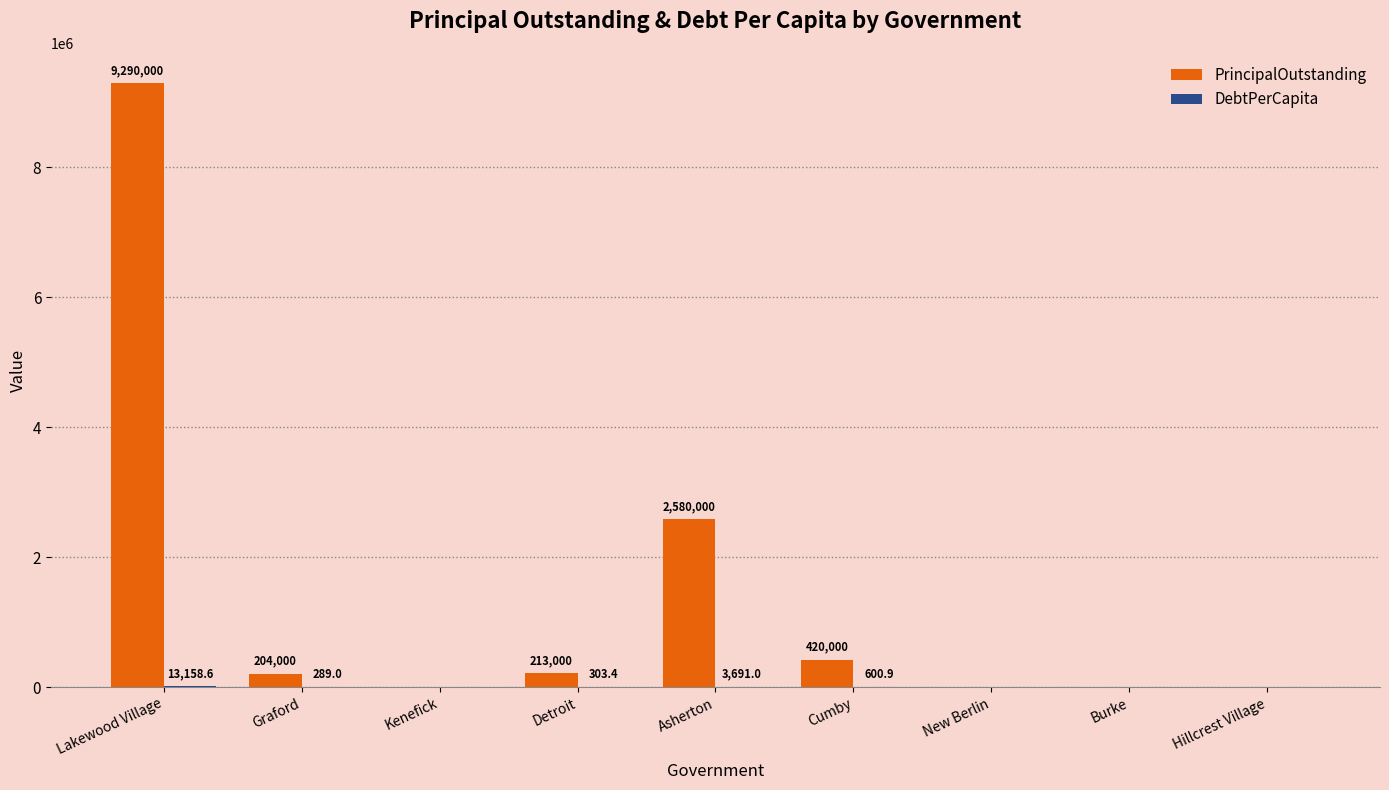

Which label corresponds to the largest value in the chart?

Lakewood Village